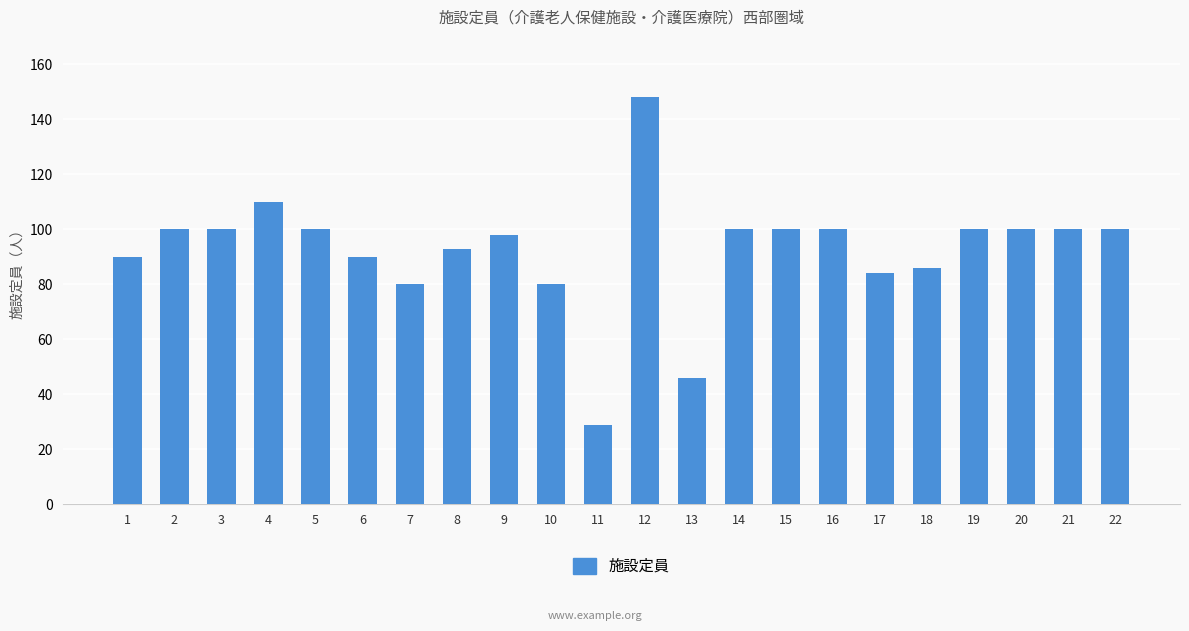

True or false: the data shows 152 at 1.

False